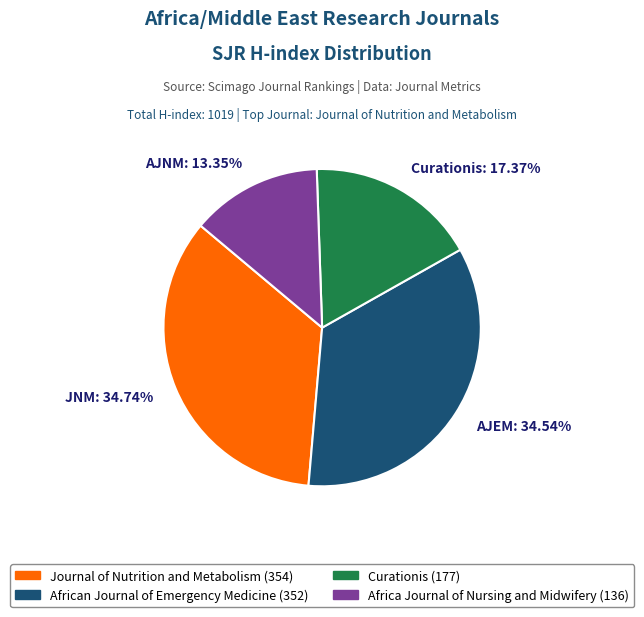

Approximately how many times larger is the value at AJEM: 34.54% compared to JNM: 34.74%?

1.0